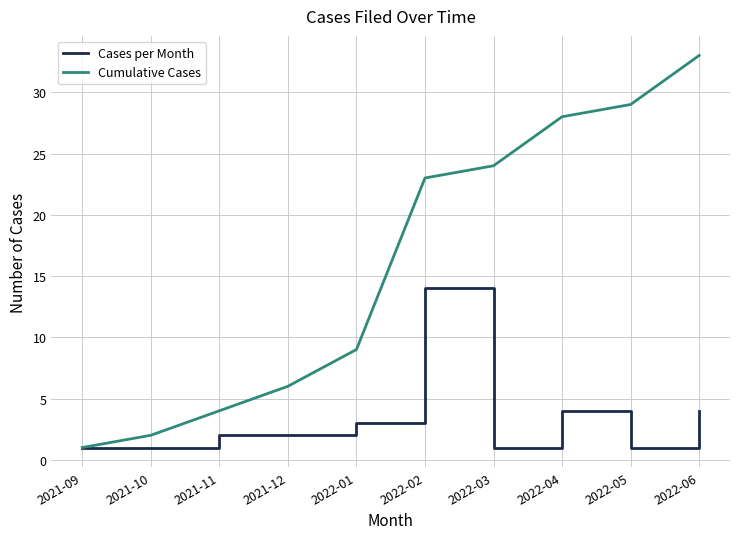

What is the maximum value shown in the chart?

33